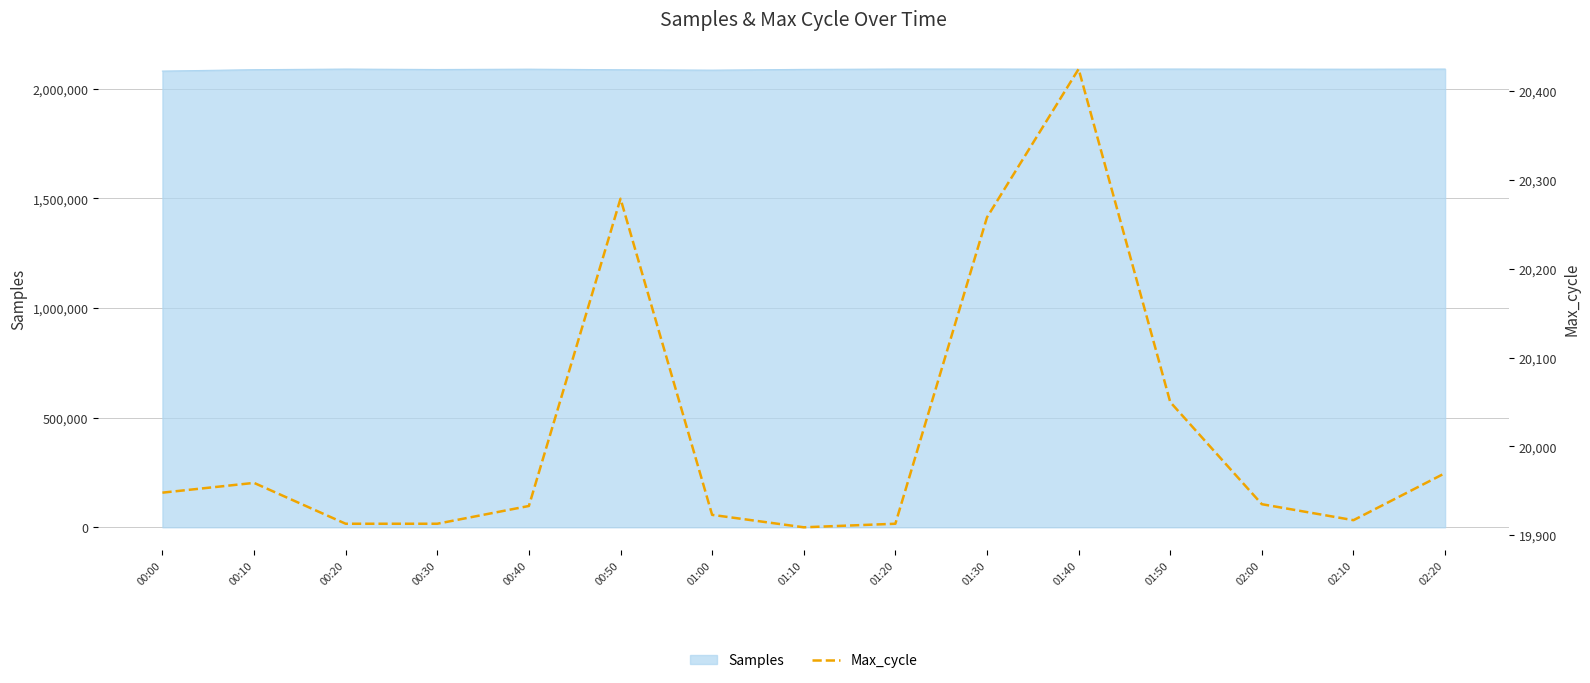

At which label does the data first exceed 19935?

00:00